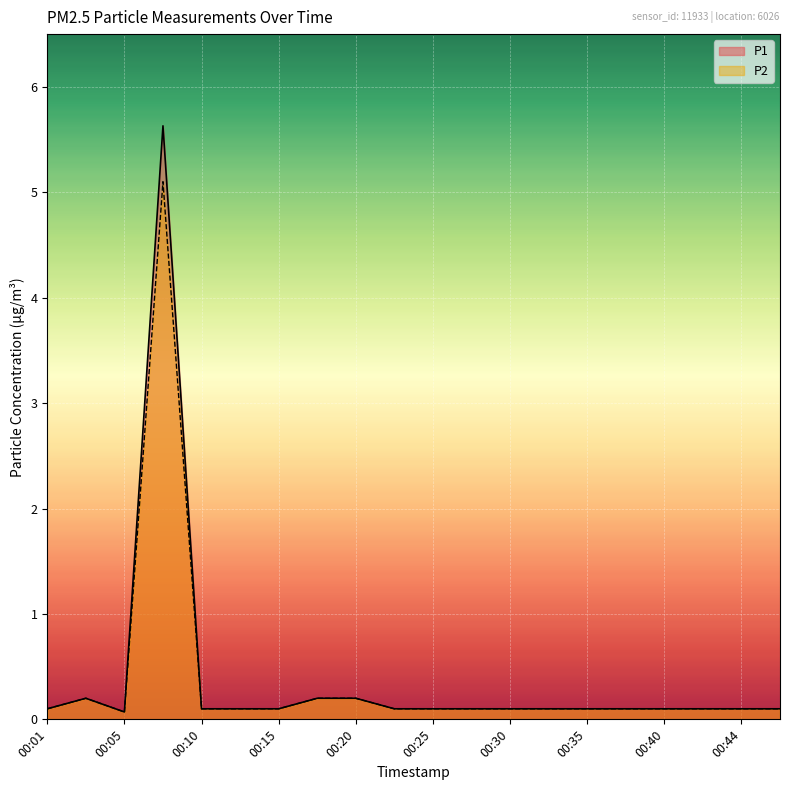

True or false: P2 and P1 intersect in this chart.

False